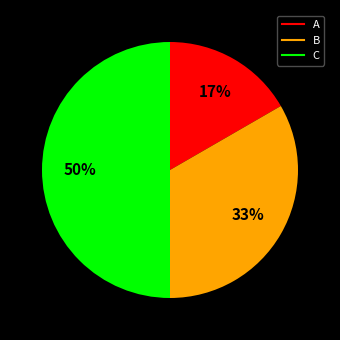

How many segments does this pie chart have?

3